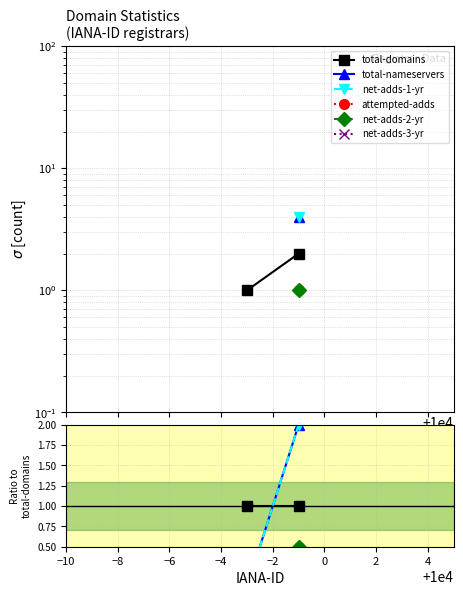

Count the attempted-adds values in the range 0 to 1.

2